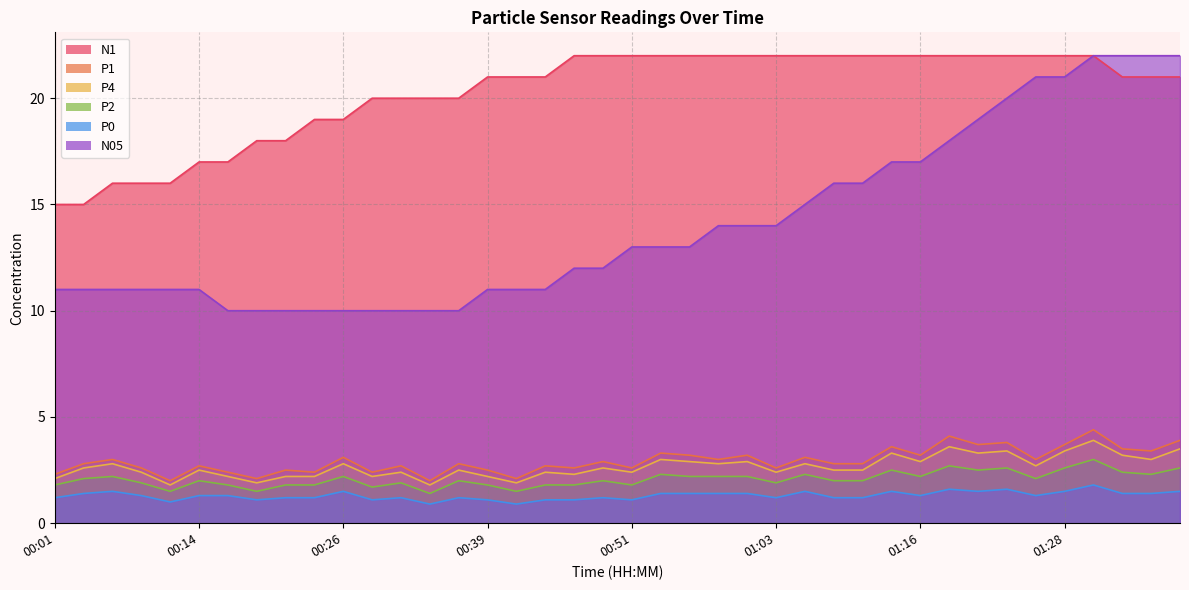

True or false: P1 and N1 cross at least once.

False